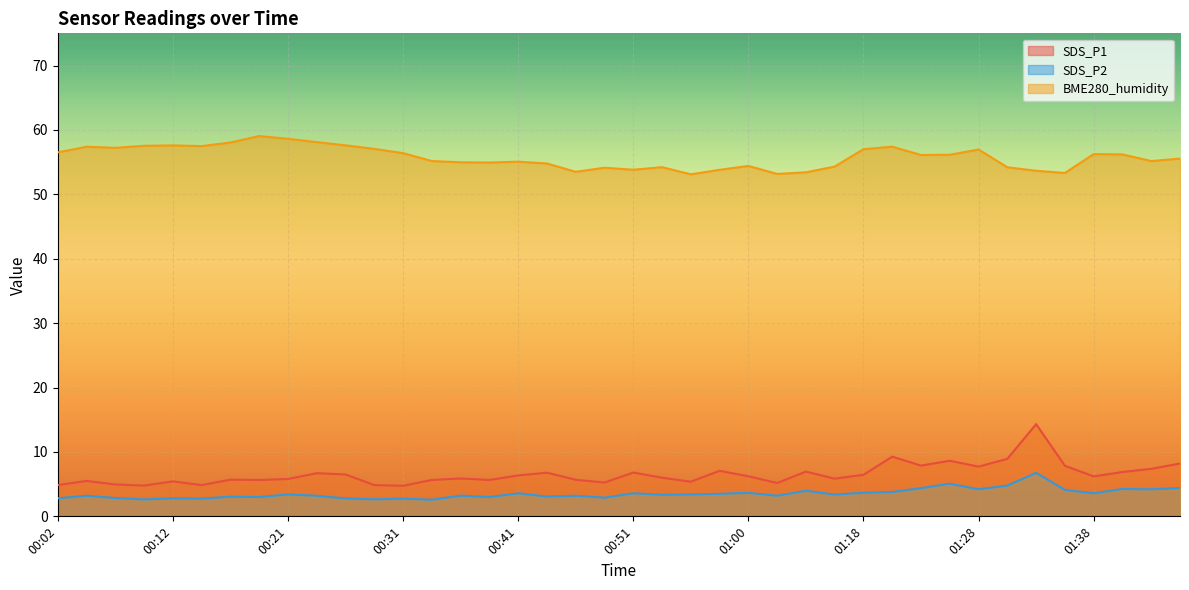

True or false: SDS_P1 and BME280_humidity intersect in this chart.

False